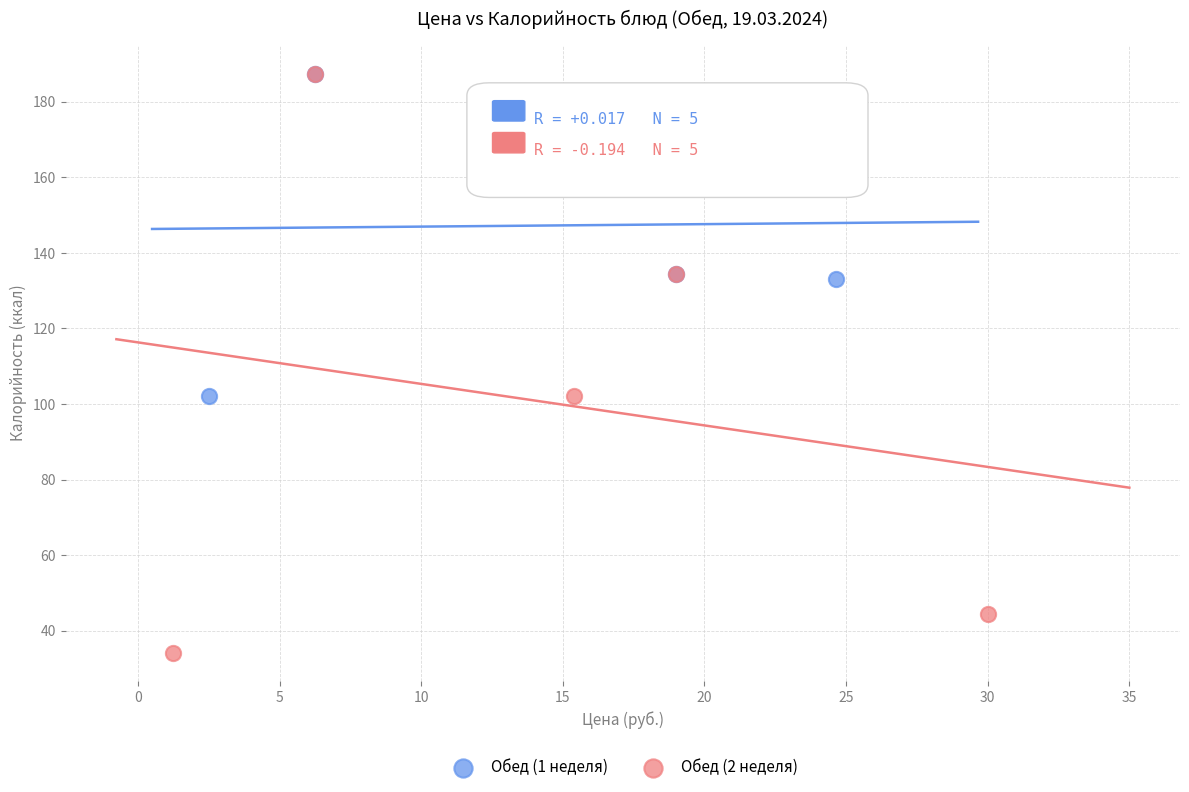

What are all the series names shown in the legend?

Обед (1 неделя), Обед (2 неделя)